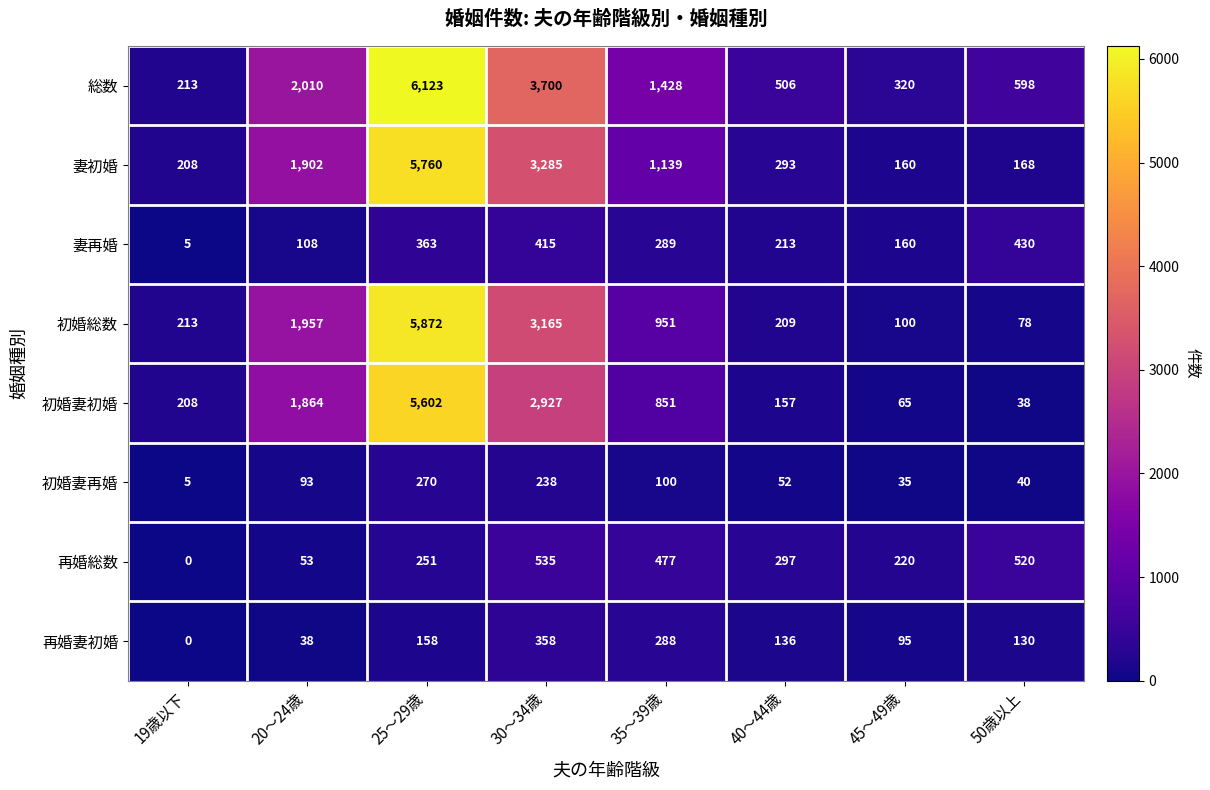

What is the sum of the 初婚妻初婚 values at 50歳以上 and 30～34歳?

2965